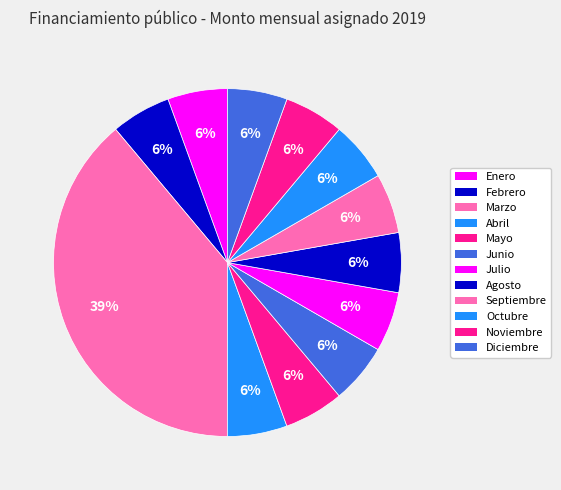

How many segments does this pie chart have?

12